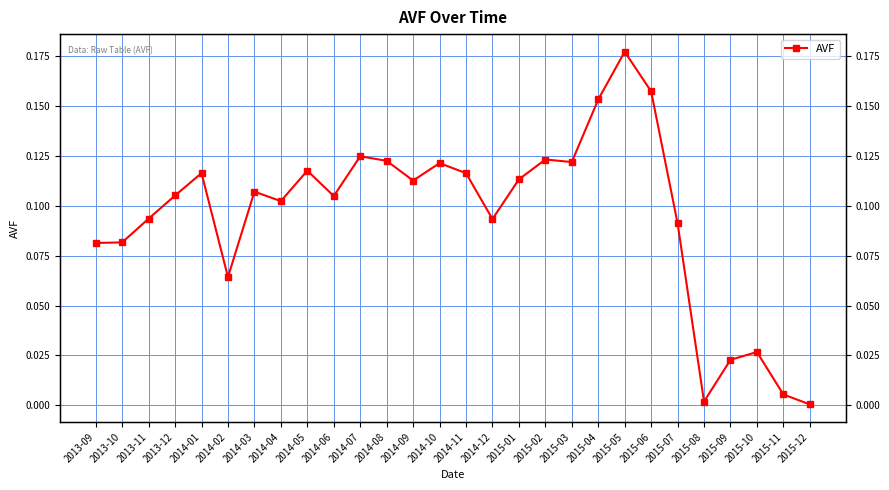

Where is the first local minimum?

2014-02